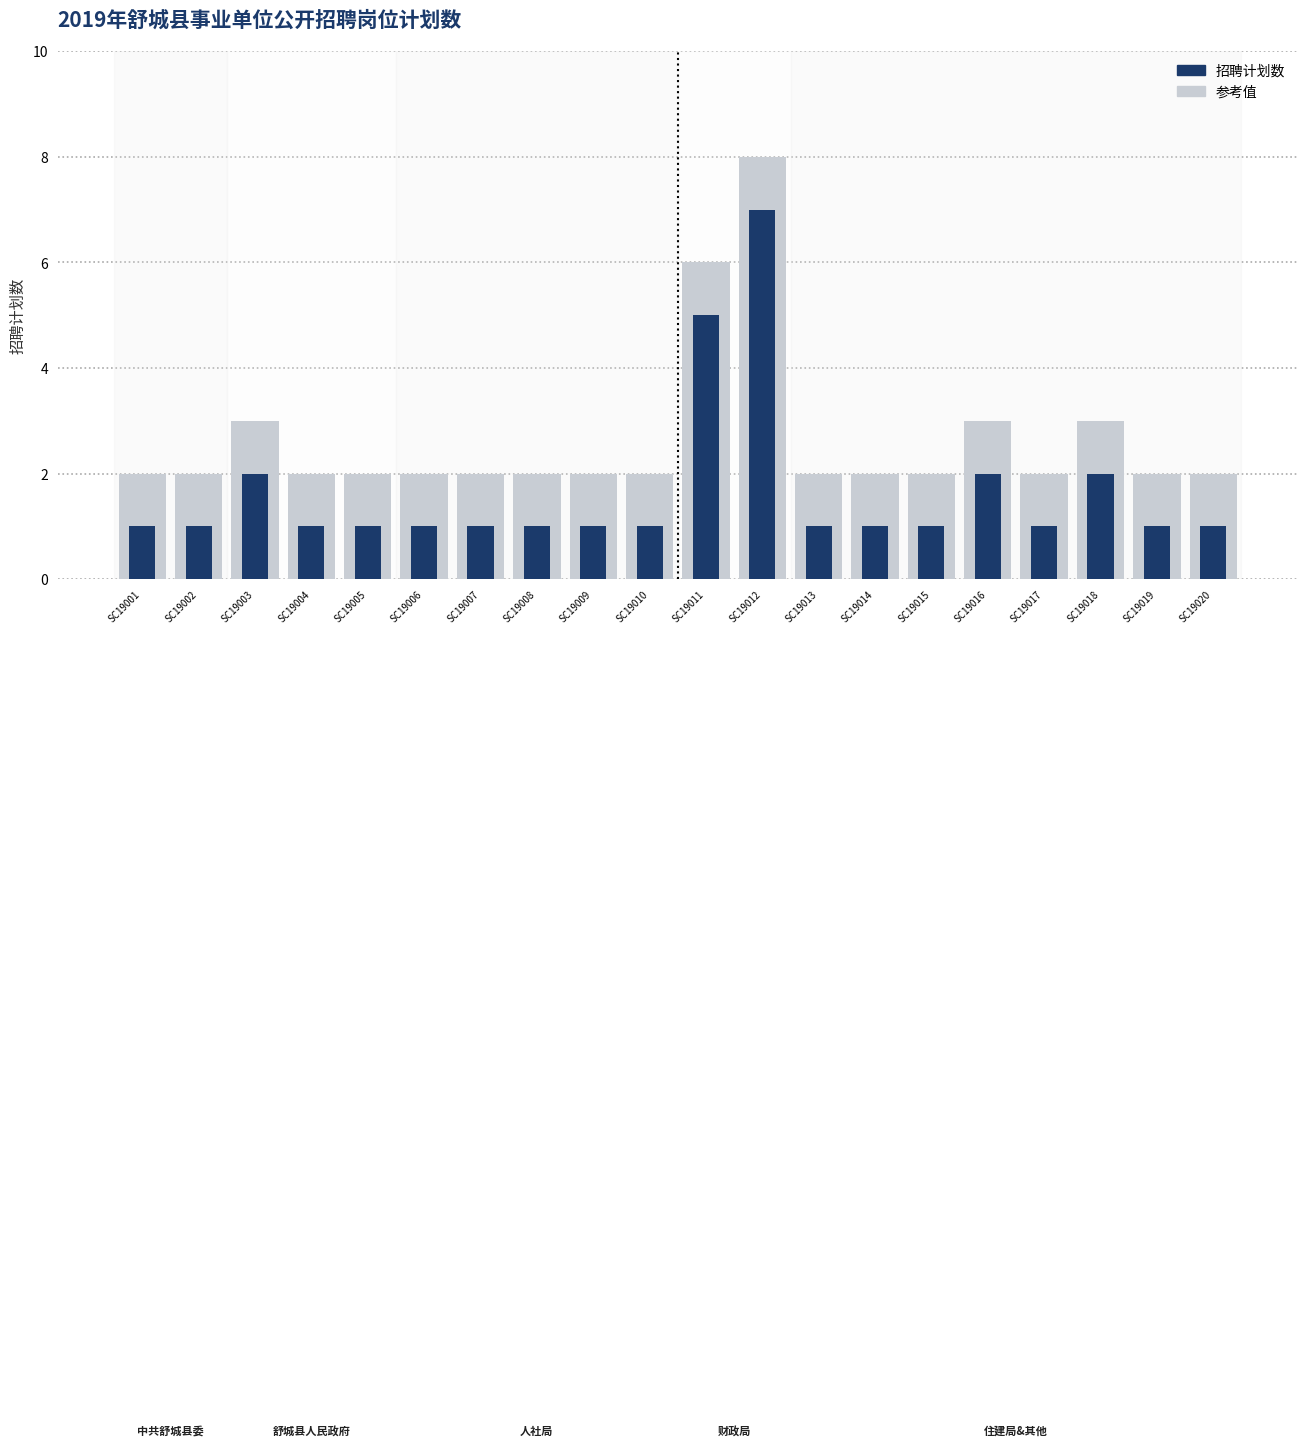

Reading left to right, what are all the values shown in this chart?

参考值: 2	2	3	2	2	2	2	2	2	2	6	8	2	2	2	3	2	3	2	2
招聘计划数: 1	1	2	1	1	1	1	1	1	1	5	7	1	1	1	2	1	2	1	1